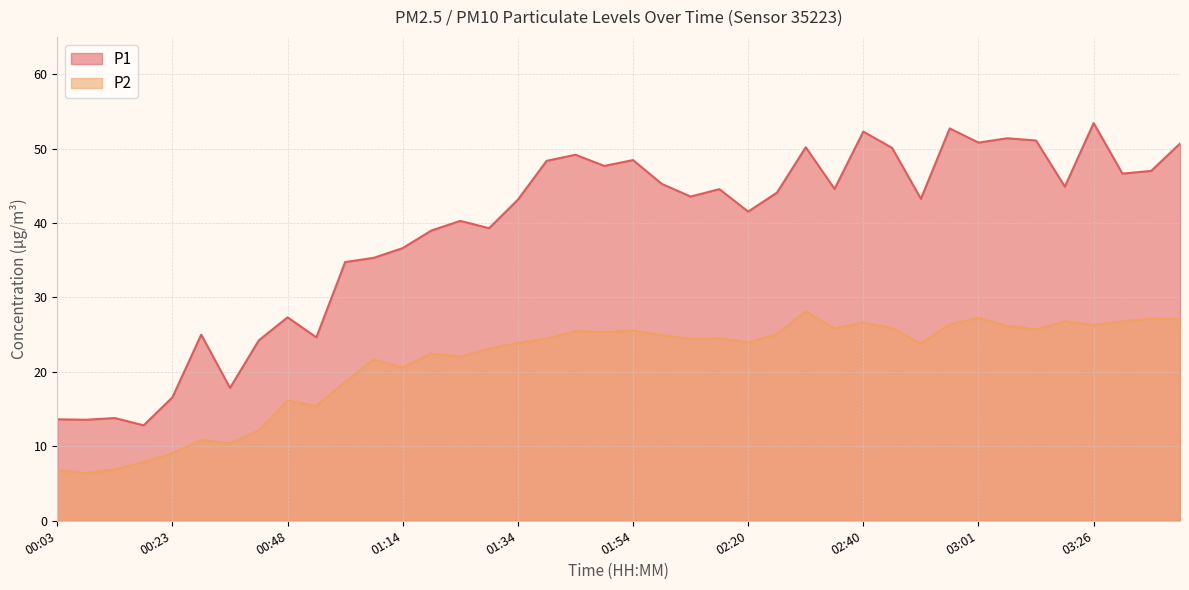

Does the chart have visible grid lines?

Yes